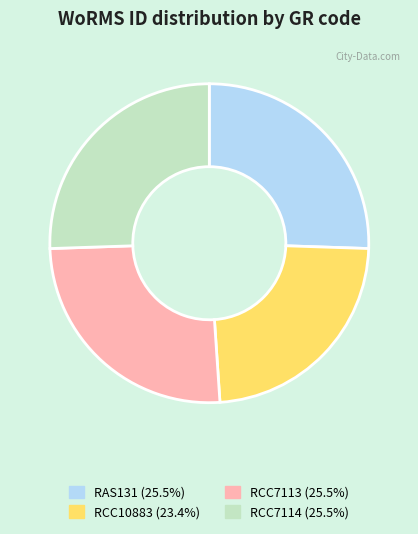

Do RCC10883 (23.4%) and RCC7114 (25.5%) together represent more than half of the pie?

No